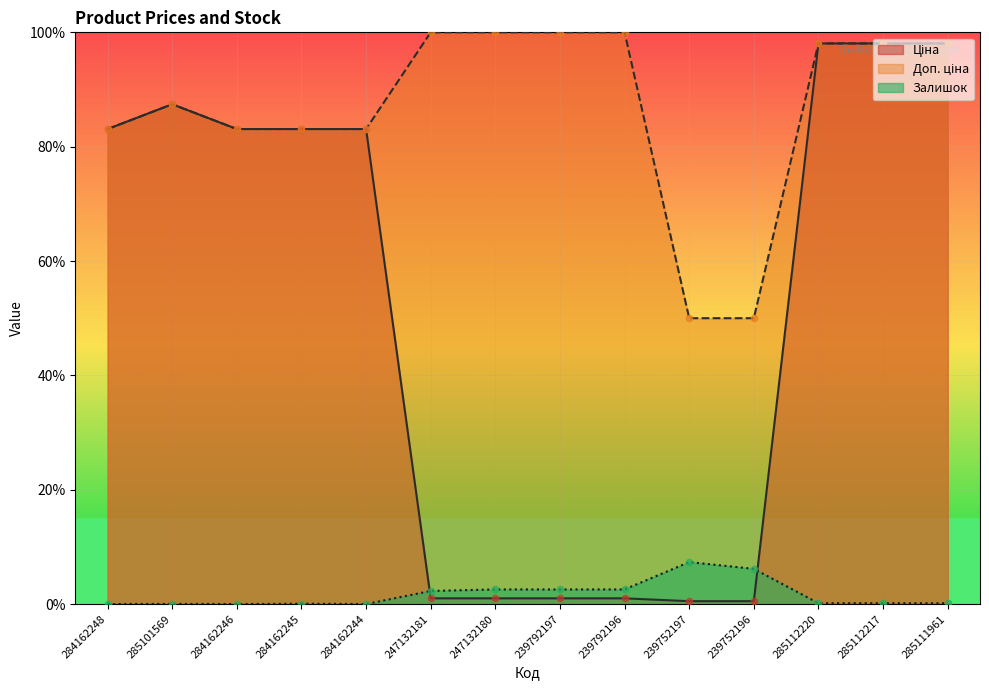

Which series contains the highest Y value?

Доп. ціна